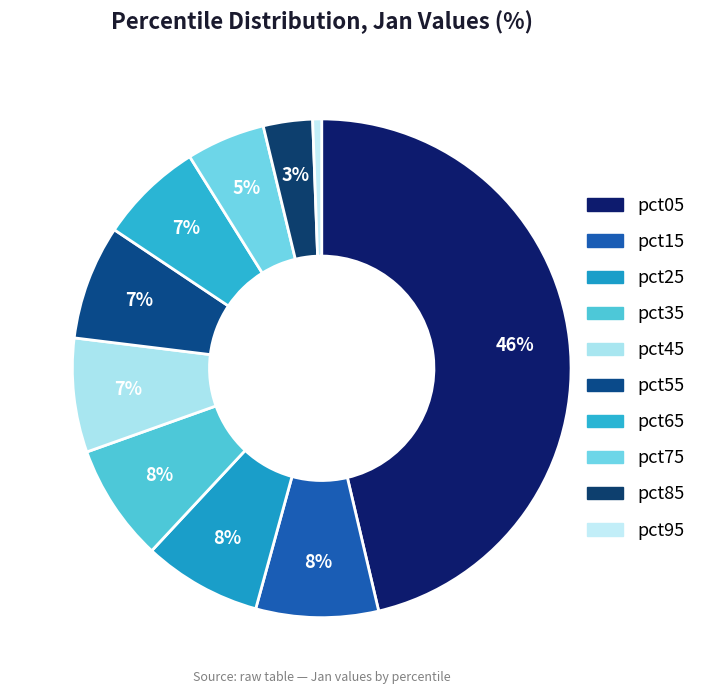

Is it true that pct15 is 8% of the pie?

True